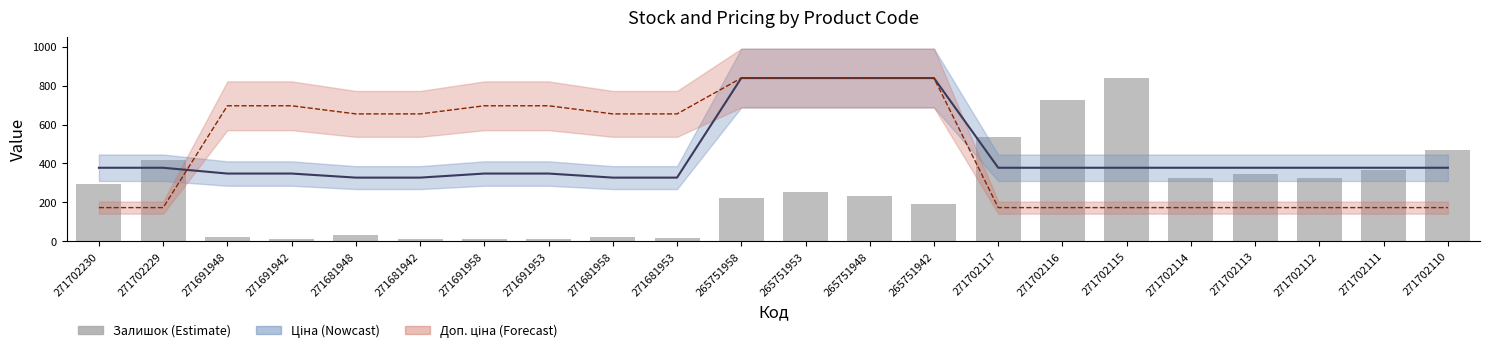

Which label corresponds to the smallest value in the chart?

271681942